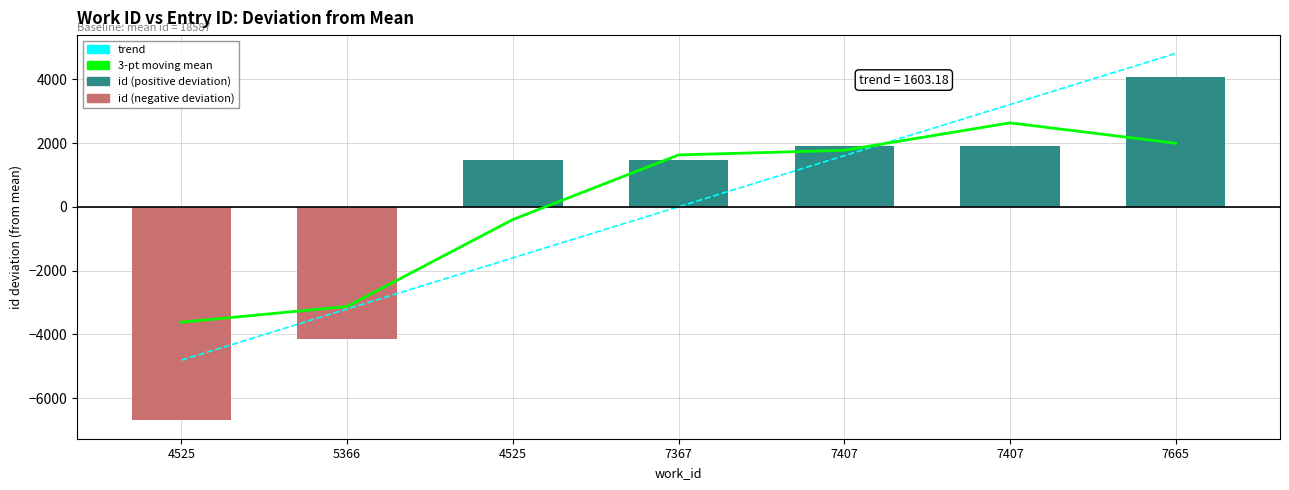

The 3-pt moving mean series shows 1626.3 at 7367. True or false?

True